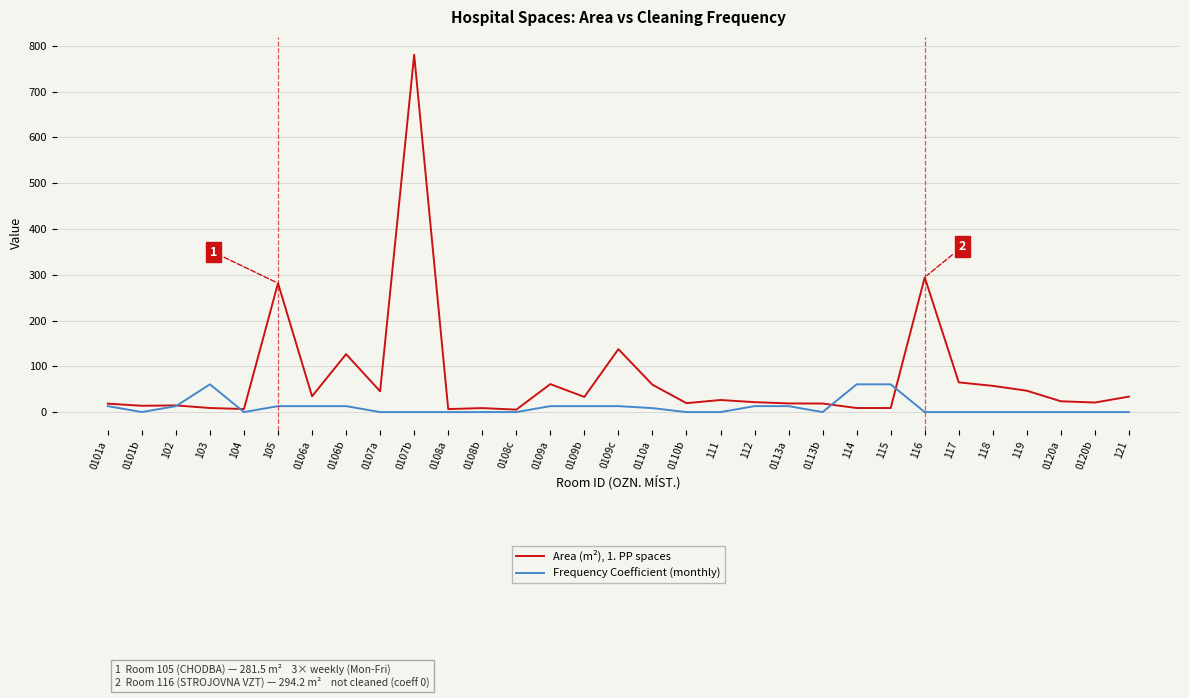

What is the difference between the highest and lowest values at 0107a?

45.4